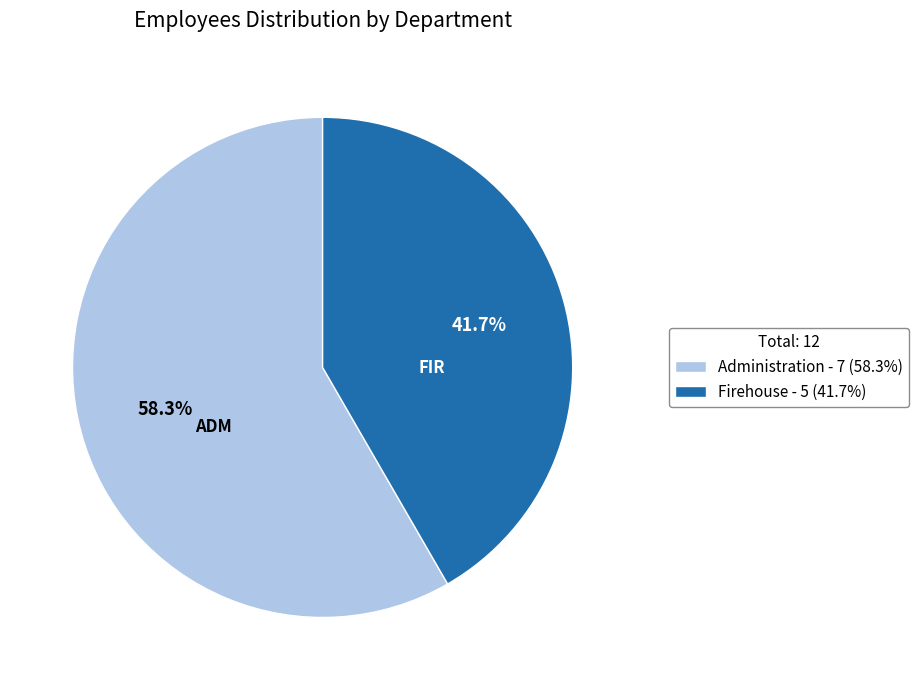

Is it true that Firehouse is 50% of the pie?

False